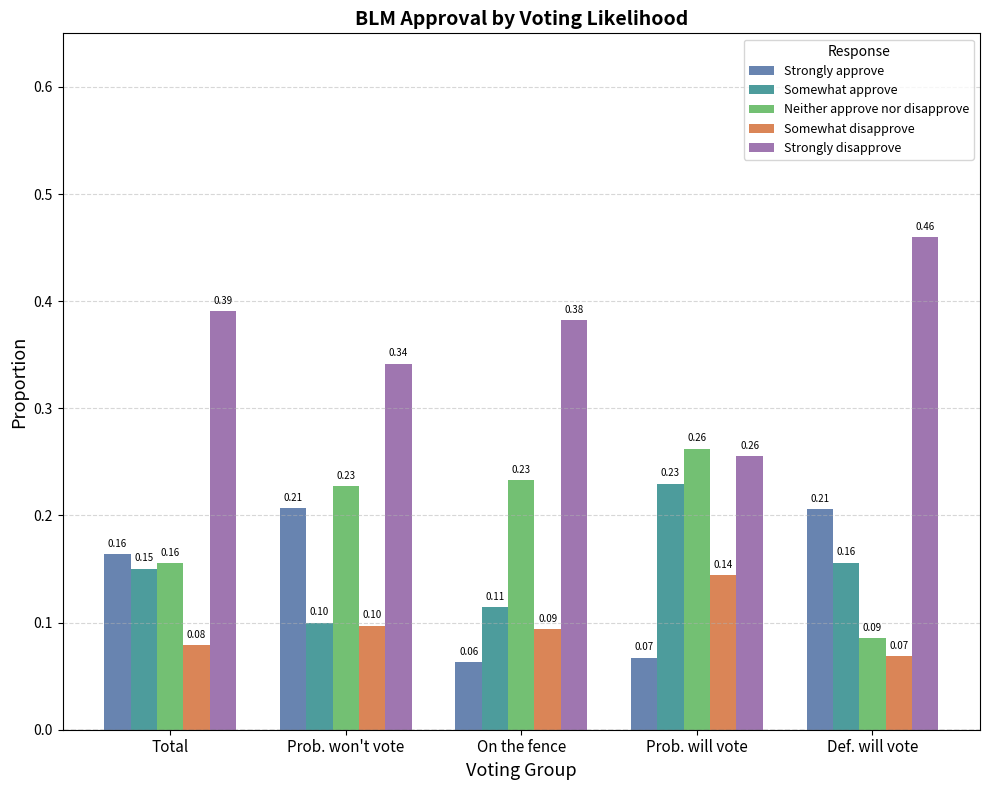

Which series has the largest total across all categories?

Strongly disapprove